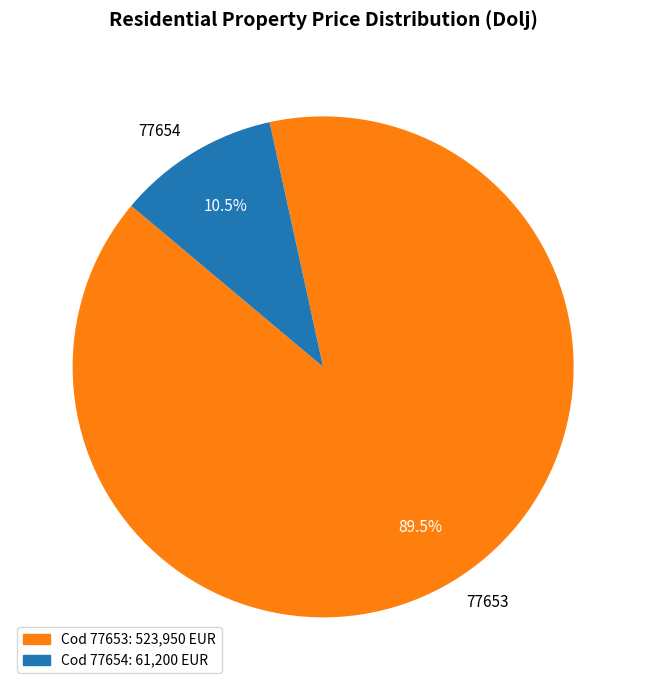

Combined, what portion of the pie is 77654 and 77653?

100.0%